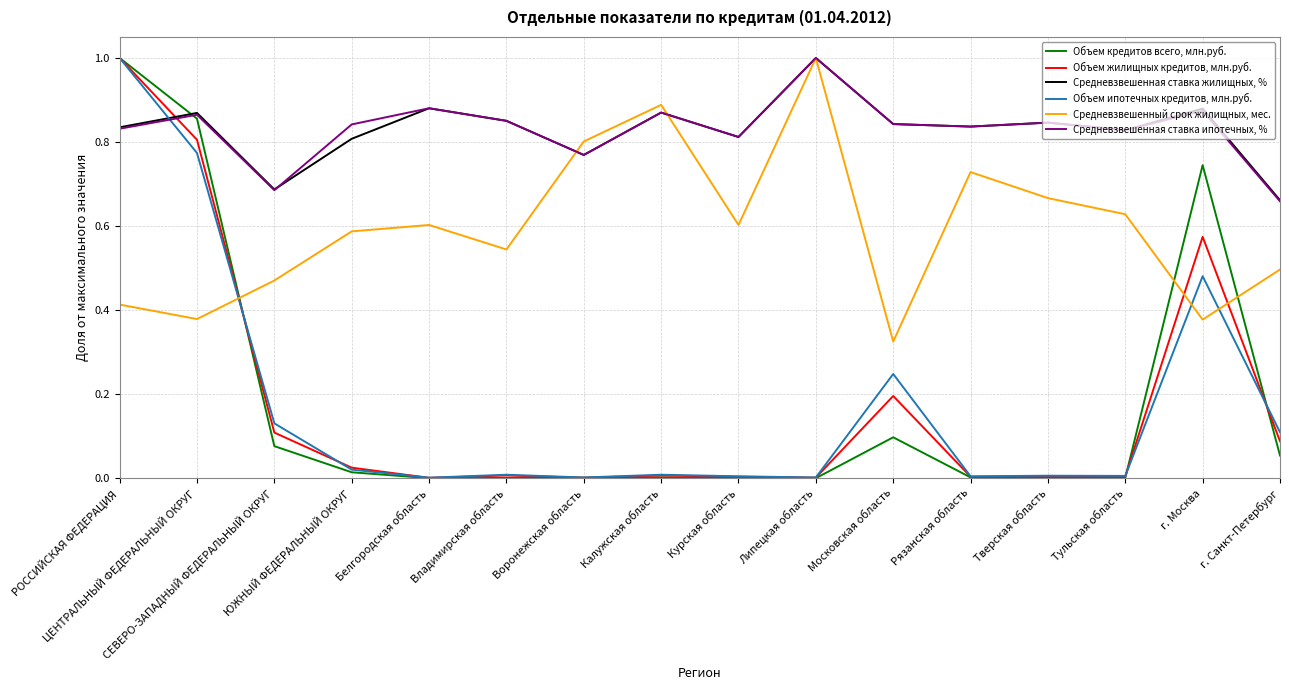

True or false: Объем кредитов всего, млн.руб. has a value of 0.0 at Калужская область.

True